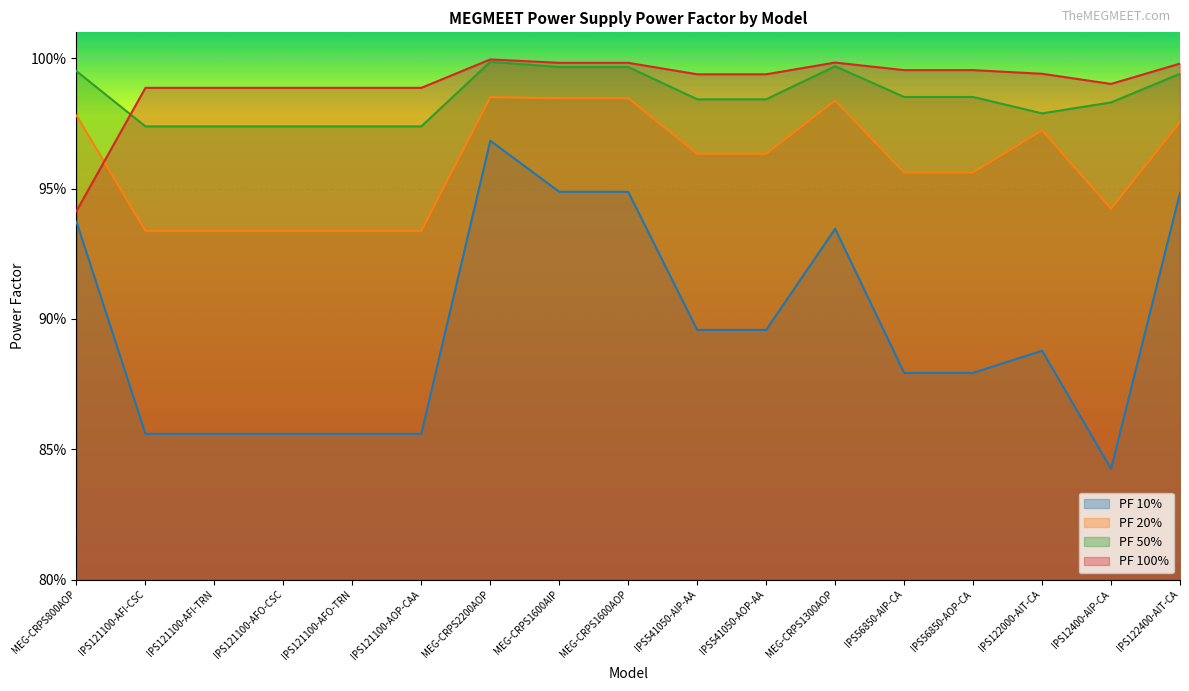

Does the chart display data point markers on the line(s)?

No